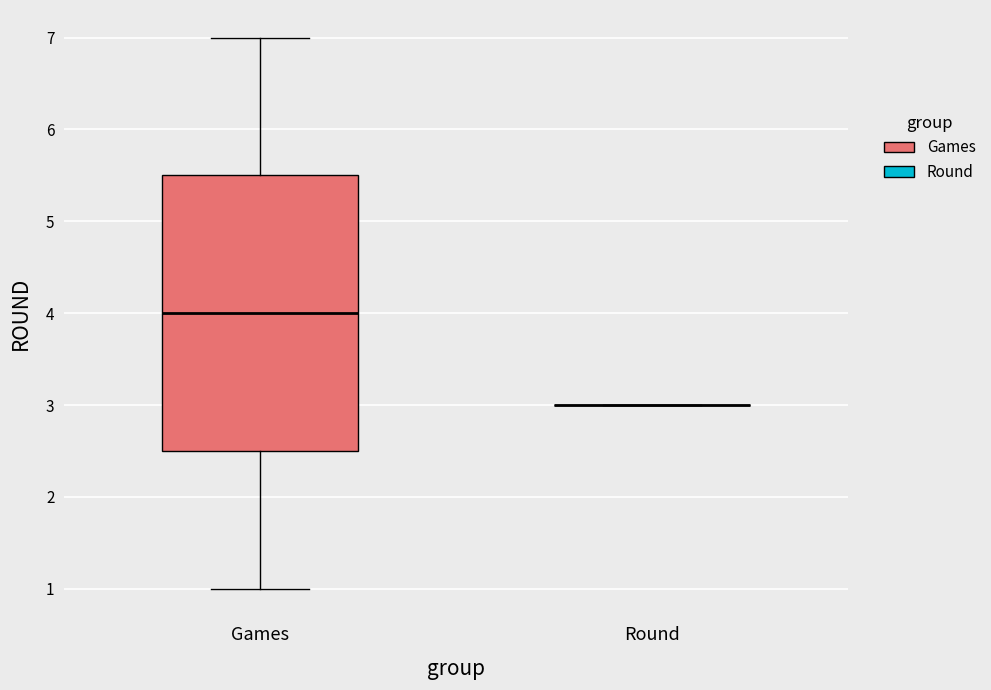

Reading left to right, transcribe this box plot: for each box, give where its median line is, the range the box spans, and where its two whiskers end, as read against the y-axis. The values are not printed on the chart, so give them approximately, as read against the axis.

Games: median 4.0, box 2.5 to 5.5, whiskers 1.0 to 7.0
Round: box collapsed to a line at 3.0, whiskers 3.0 to 3.0